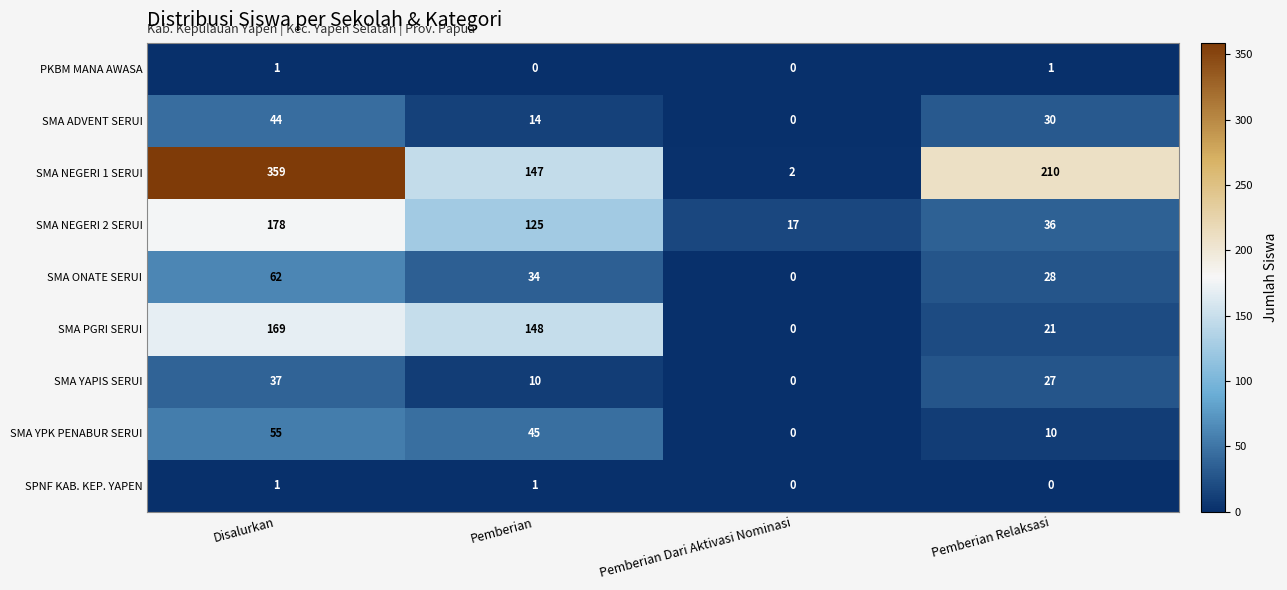

What is the spread (max minus min) of values at Pemberian Relaksasi?

210